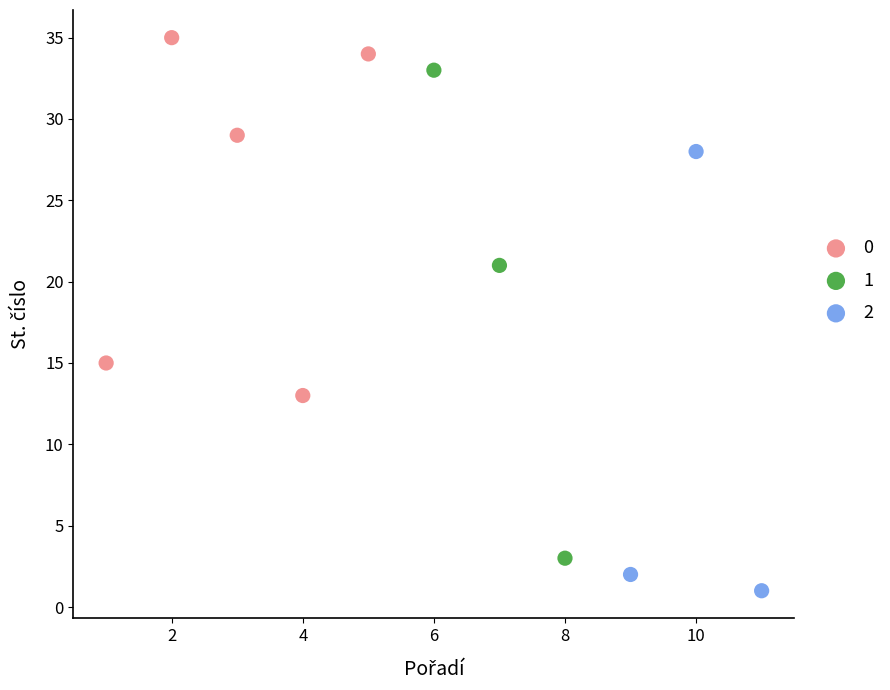

What are all the series names shown in the legend?

0, 1, 2